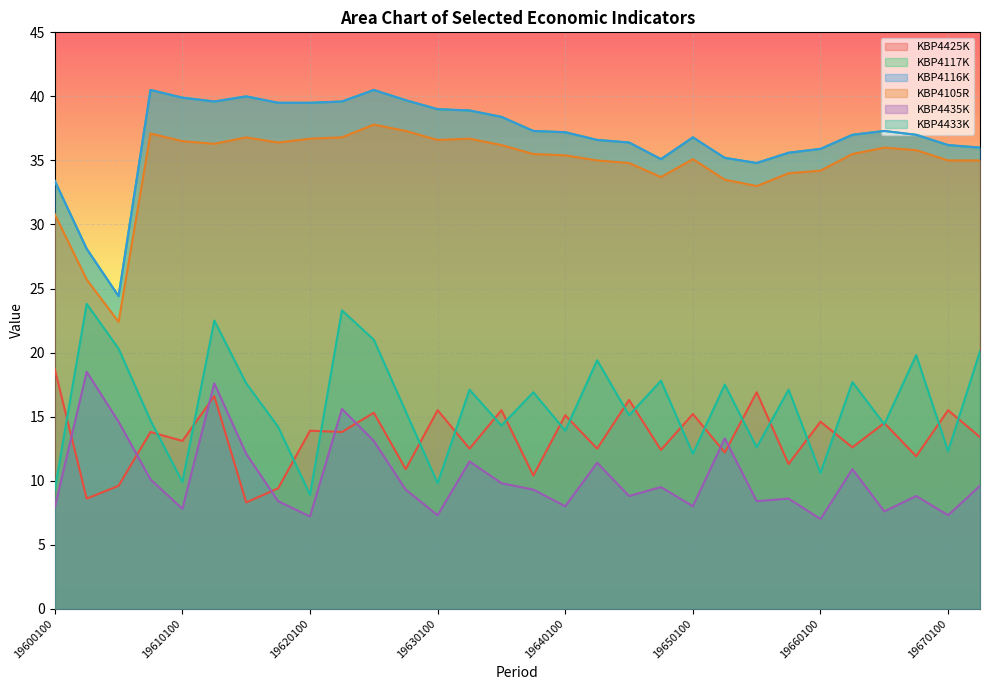

Which category has the lowest value across all series?

19660100